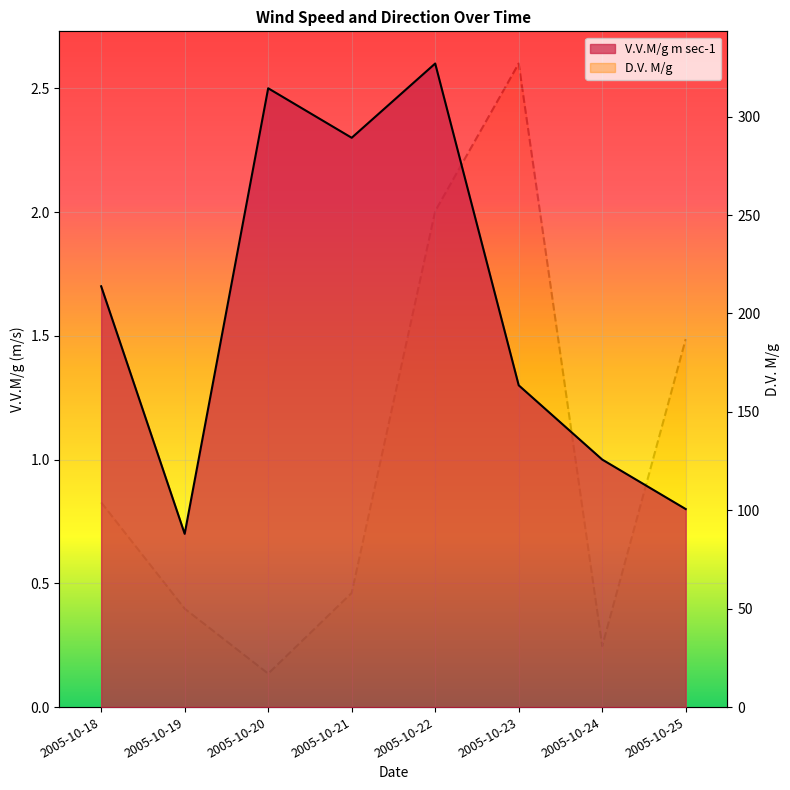

List the series in order of their peak value, highest first.

D.V. M/g, V.V.M/g m sec-1